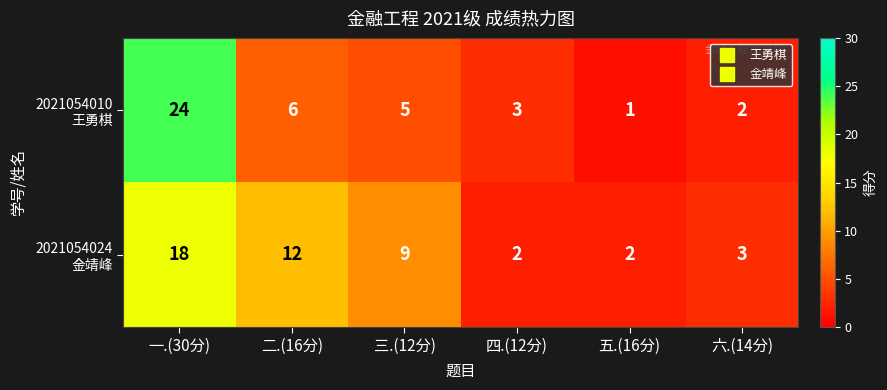

Which label corresponds to the largest value in the chart?

一.(30分)